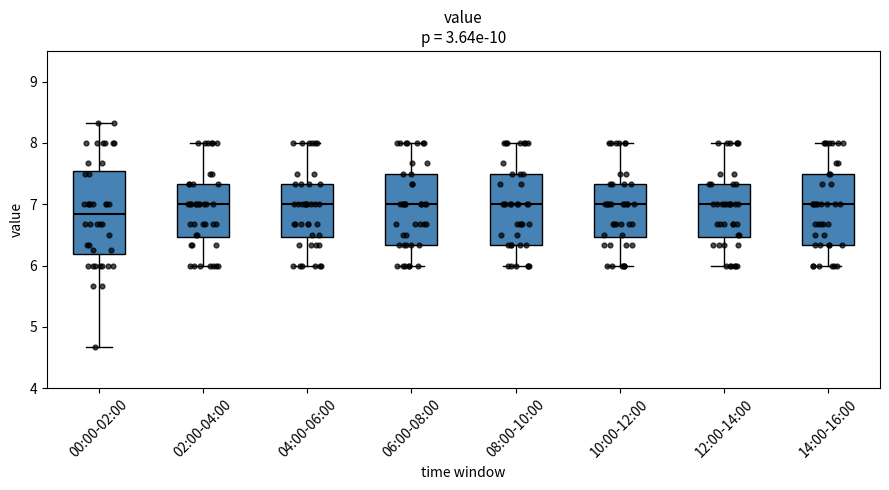

Reading left to right, transcribe this box plot: for each box, give where its median line is, the range the box spans, and where its two whiskers end, as read against the y-axis. The values are not printed on the chart, so give them approximately, as read against the axis.

00:00-02:00: median 6.8, box 6.2 to 7.5, whiskers 4.7 to 8.3
02:00-04:00: median 7.0, box 6.5 to 7.3, whiskers 6.0 to 8.0
04:00-06:00: median 7.0, box 6.5 to 7.3, whiskers 6.0 to 8.0
06:00-08:00: median 7.0, box 6.3 to 7.5, whiskers 6.0 to 8.0
08:00-10:00: median 7.0, box 6.3 to 7.5, whiskers 6.0 to 8.0
10:00-12:00: median 7.0, box 6.5 to 7.3, whiskers 6.0 to 8.0
12:00-14:00: median 7.0, box 6.5 to 7.3, whiskers 6.0 to 8.0
14:00-16:00: median 7.0, box 6.3 to 7.5, whiskers 6.0 to 8.0